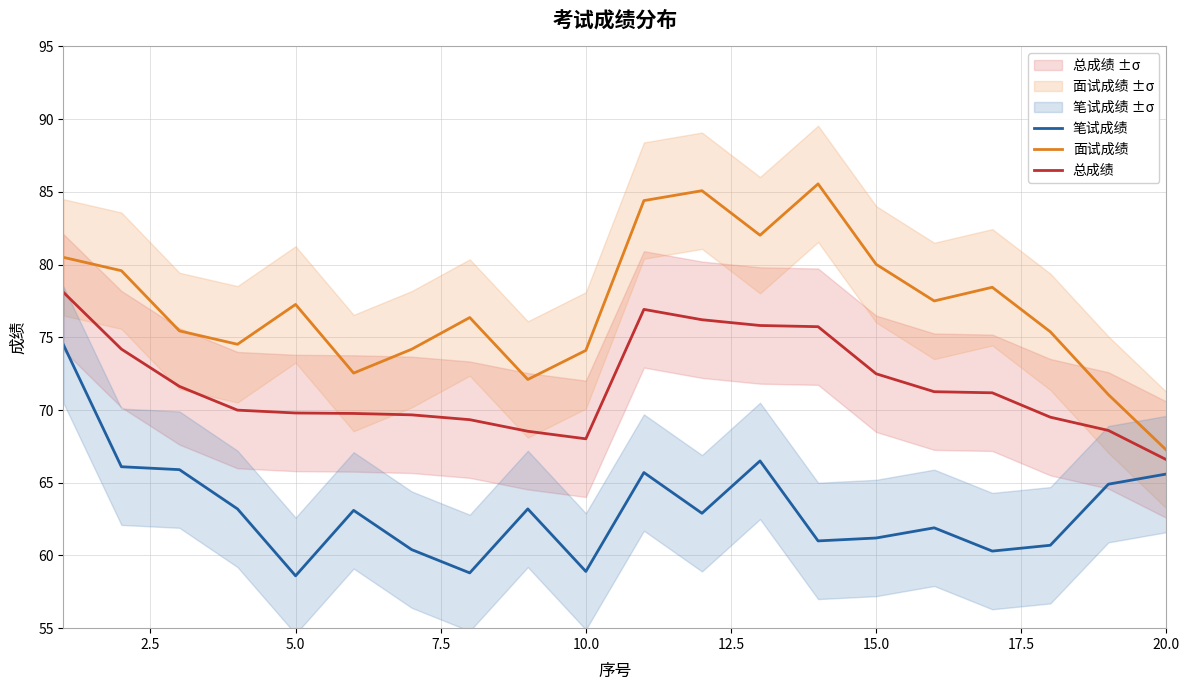

How many lines are shown in the chart?

3